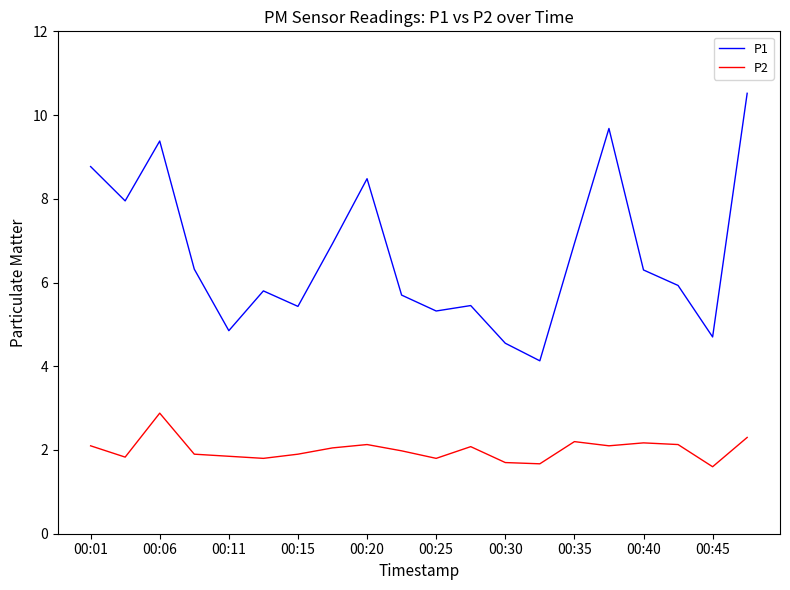

Which series has the widest spread of values?

P1